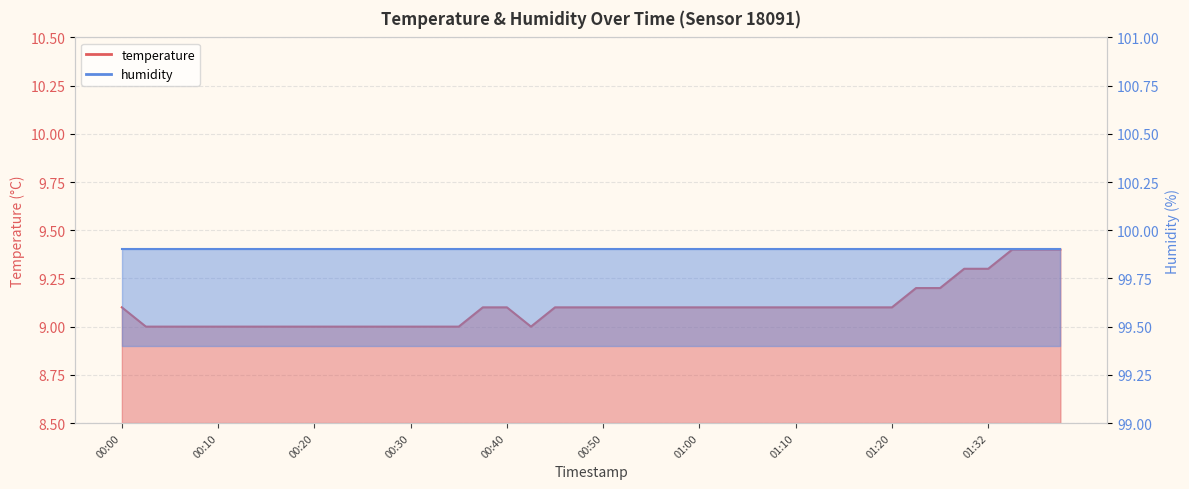

List the labels in order of value, largest first.

01:35, 01:37, 01:40, 01:30, 01:32, 01:22, 01:27, 00:00, 00:37, 00:40, 00:45, 00:47, 00:50, 00:52, 00:55, 00:57, 01:00, 01:02, 01:05, 01:07, 01:10, 01:12, 01:15, 01:17, 01:20, 00:03, 00:05, 00:08, 00:10, 00:12, 00:15, 00:17, 00:20, 00:22, 00:25, 00:27, 00:30, 00:32, 00:35, 00:42